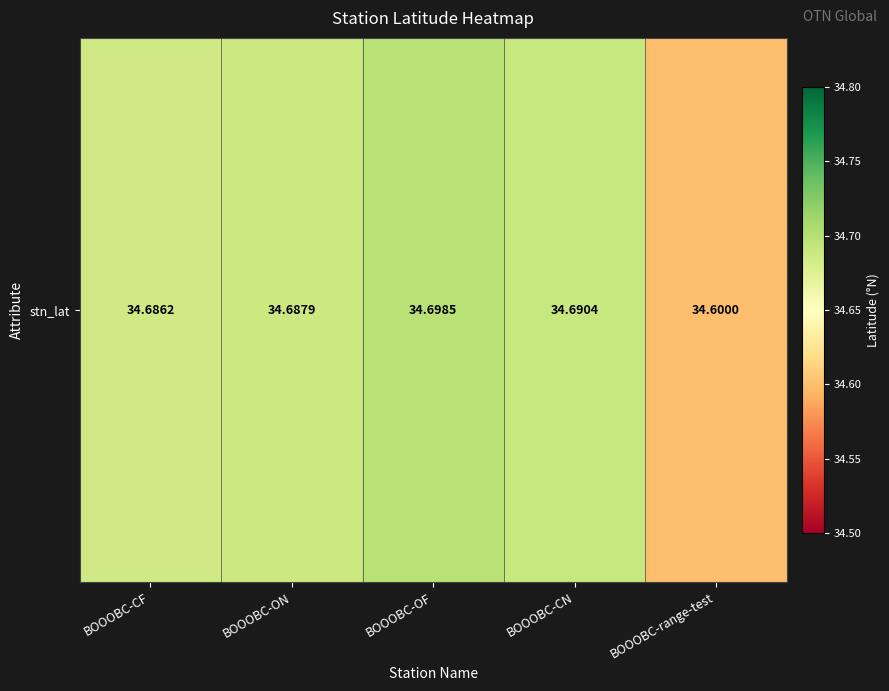

True or false: the data shows 23.8 at BOOOBC-CF.

False